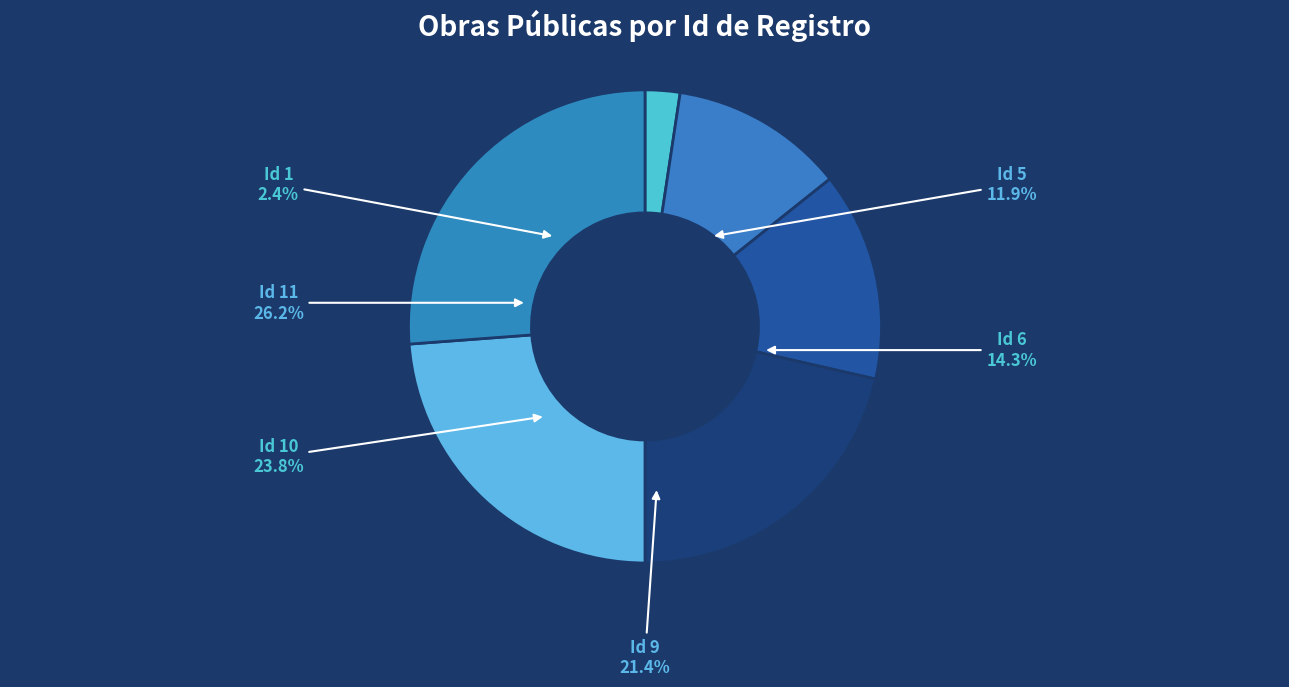

True or false: Id 1 accounts for 2% of the total.

True